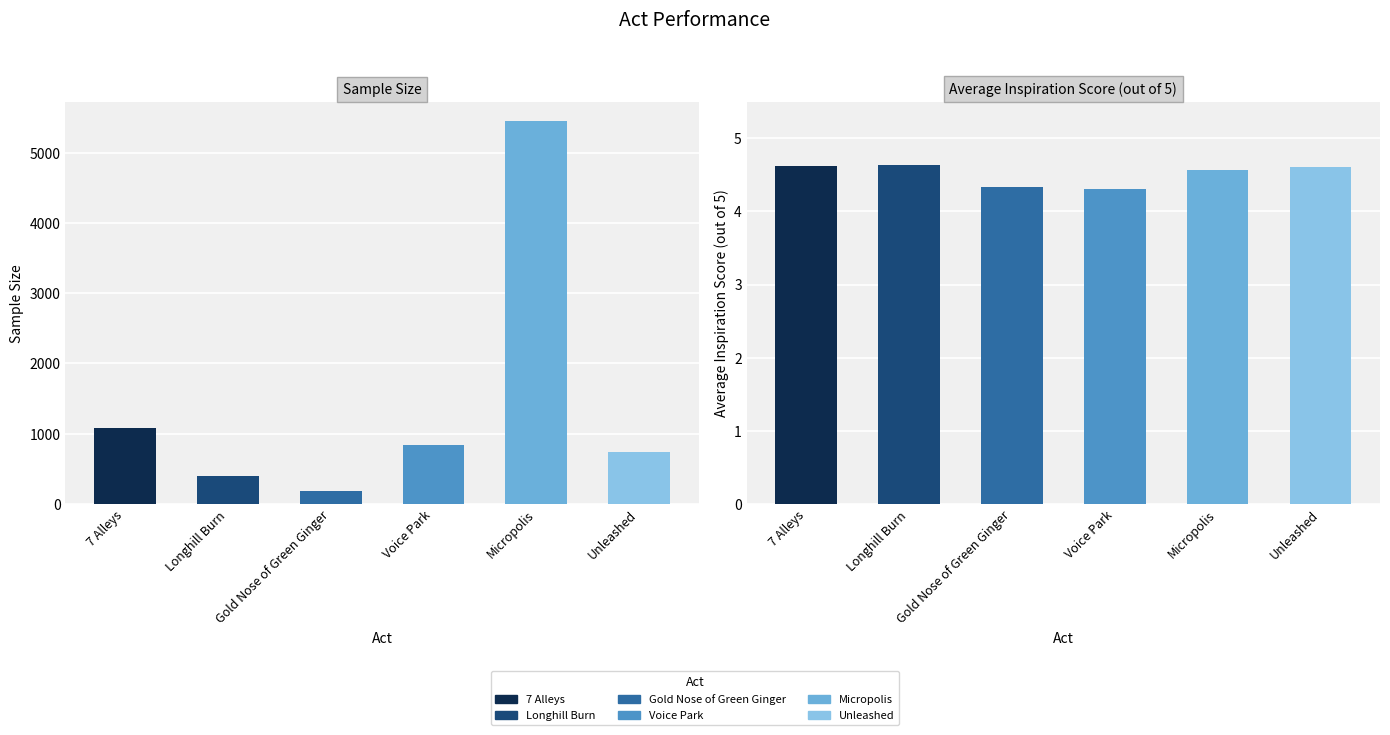

Which series has the largest range (max minus min)?

Sample Size